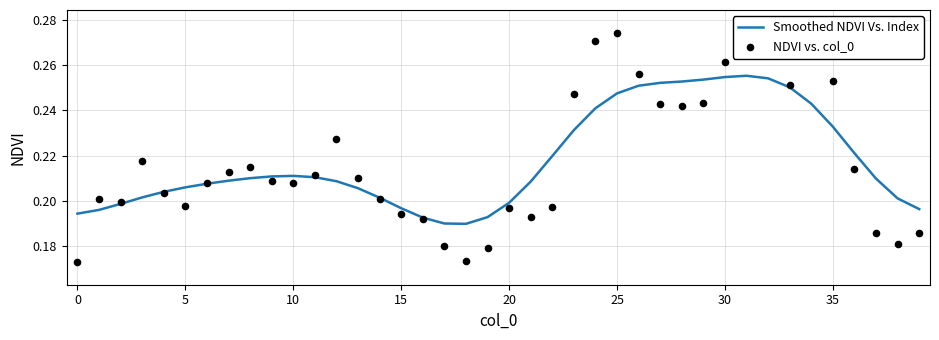

True or false: Smoothed NDVI Vs. Index has a value of 0.5 at 30.

False